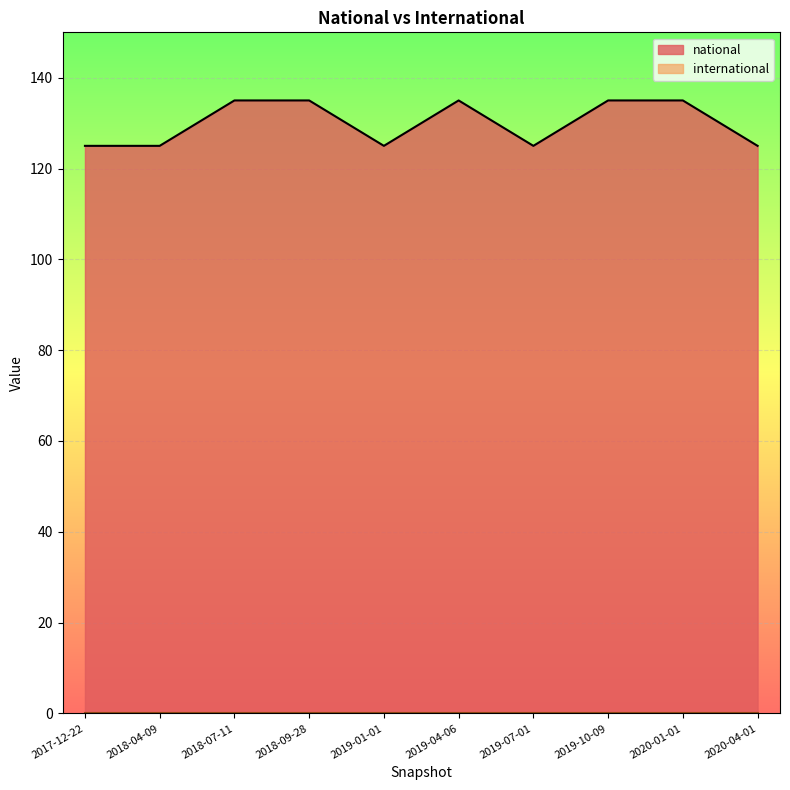

How many lines are shown in the chart?

2